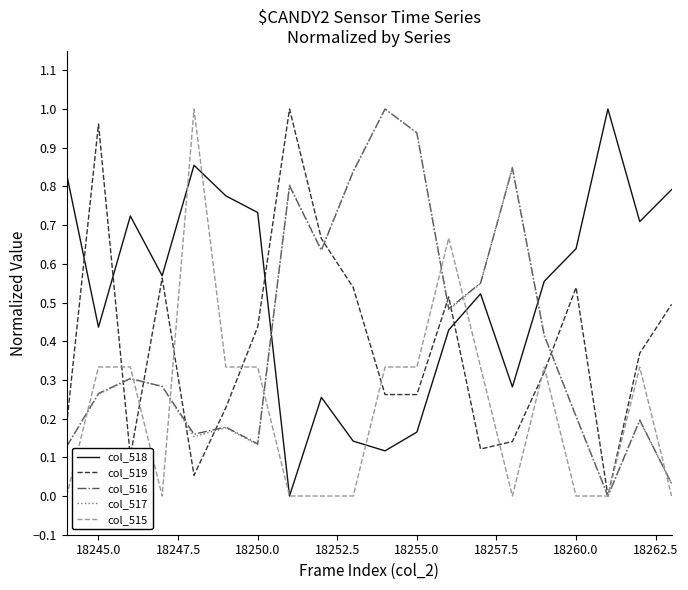

Which series has the largest total across all categories?

col_518